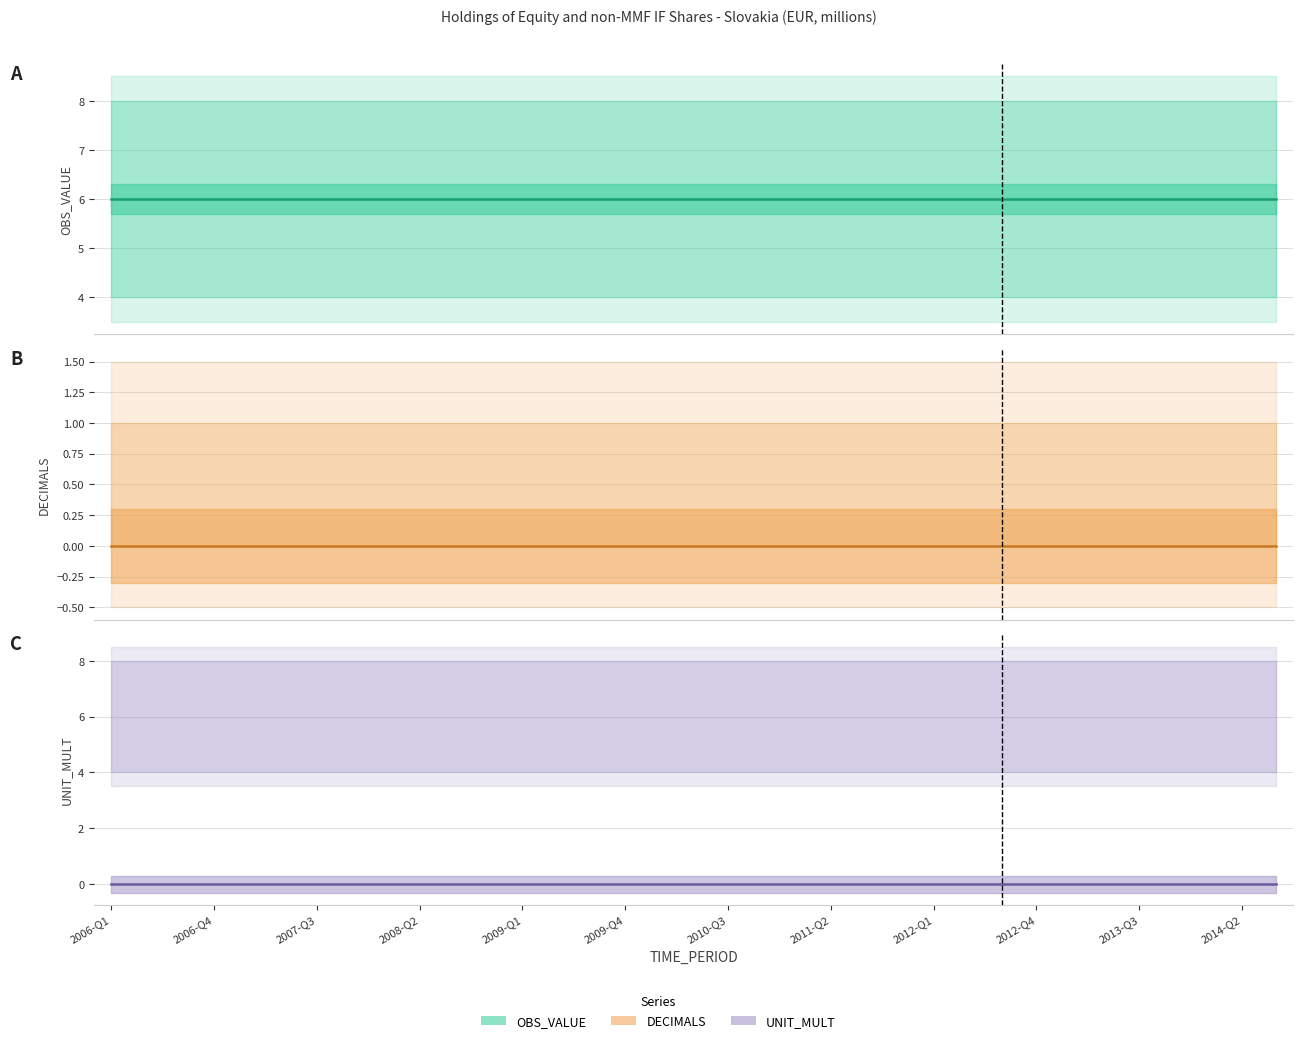

What are all the series names shown in the legend?

OBS_VALUE (line), DECIMALS (line), UNIT_MULT (line)